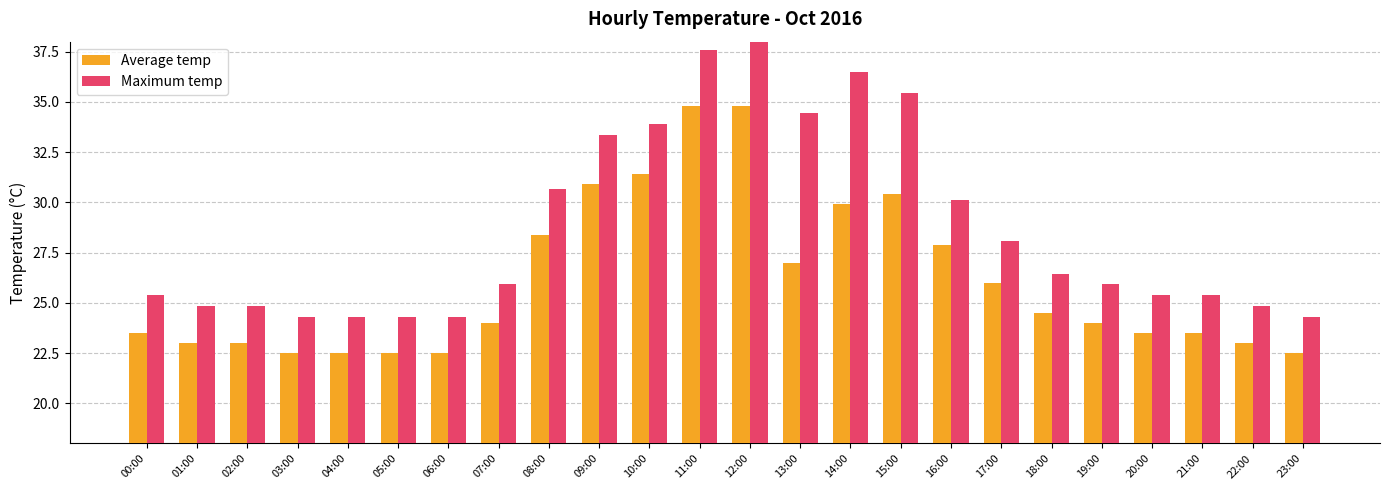

What is the label of the 1st bar from the right?

23:00